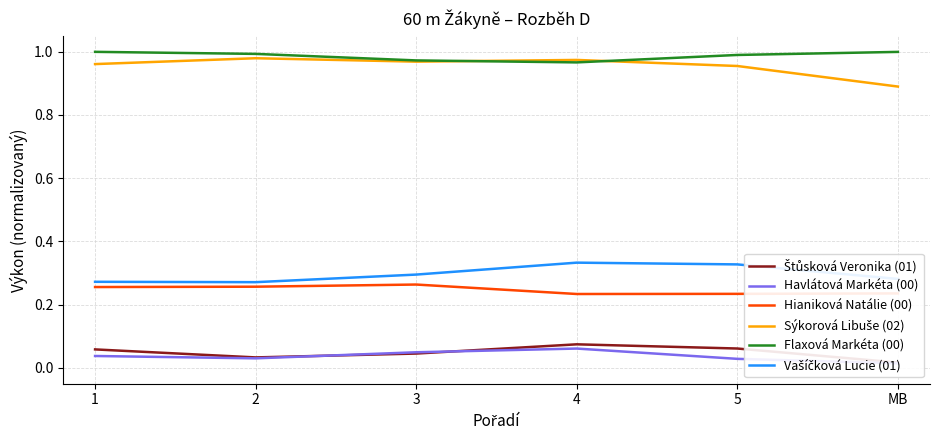

What is the greatest value displayed?

1.0